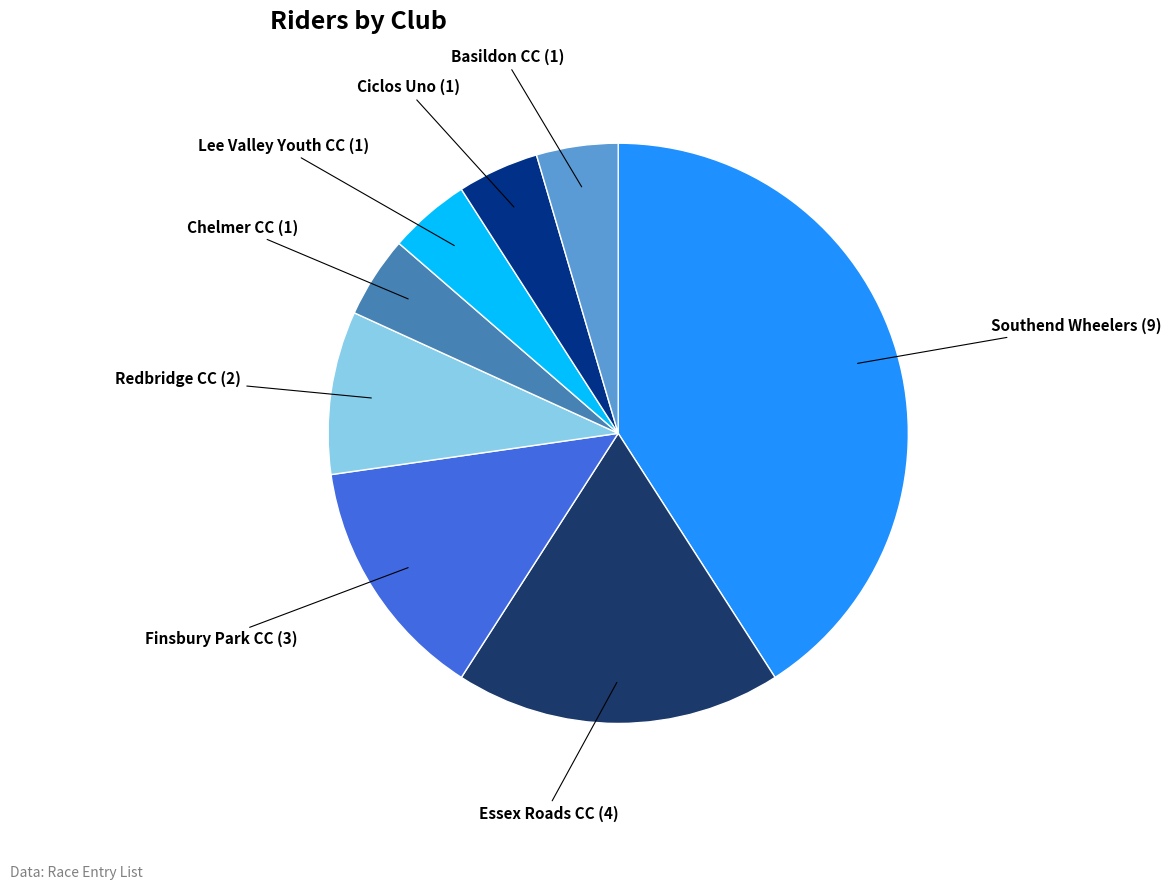

The Lee Valley Youth CC slice represents 5% of the pie. True or false?

True